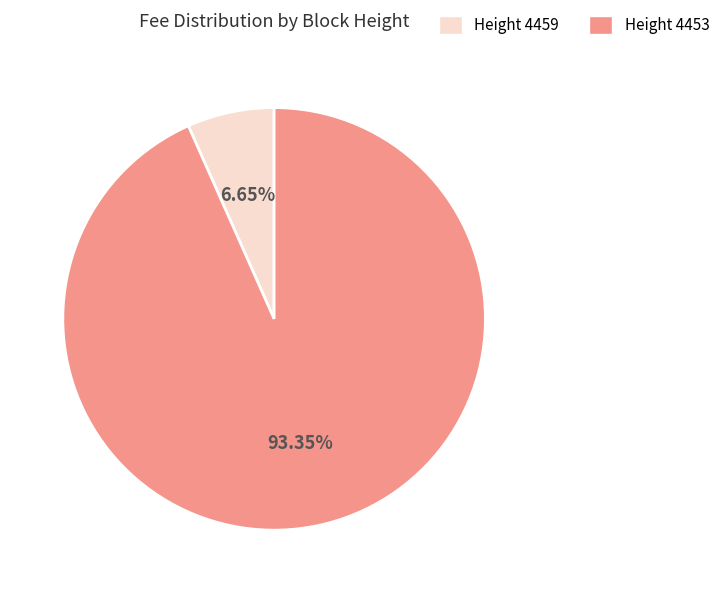

Is there any slice that represents more than half of the pie?

Yes